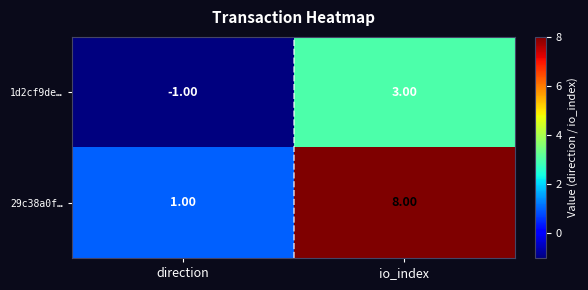

List the series in order of their peak value, lowest first.

1d2cf9de…, 29c38a0f…